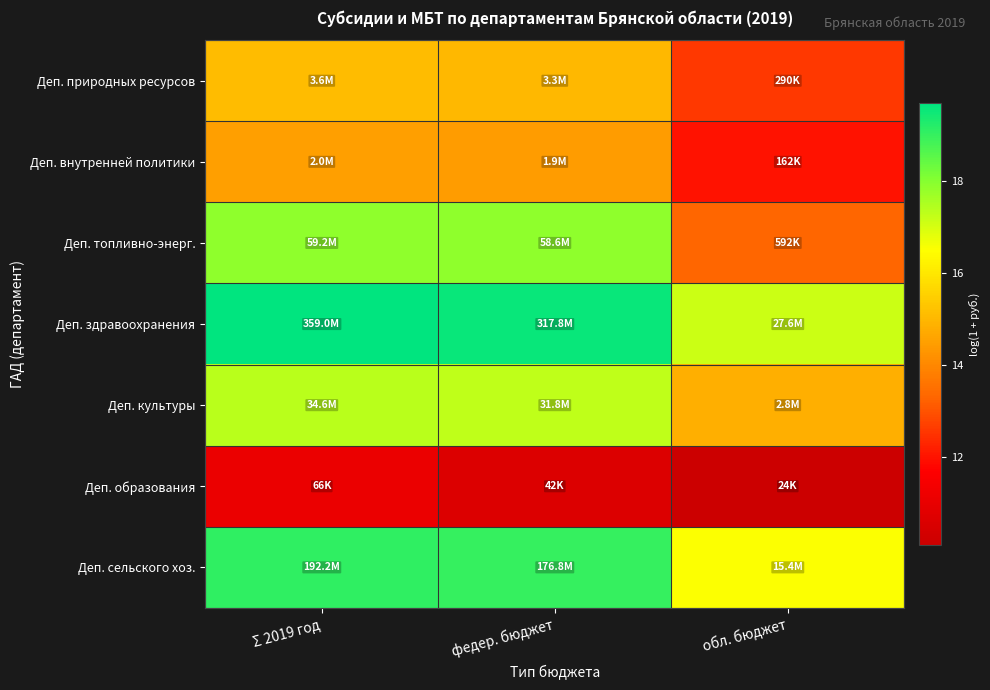

How many categories are shown in the chart?

3